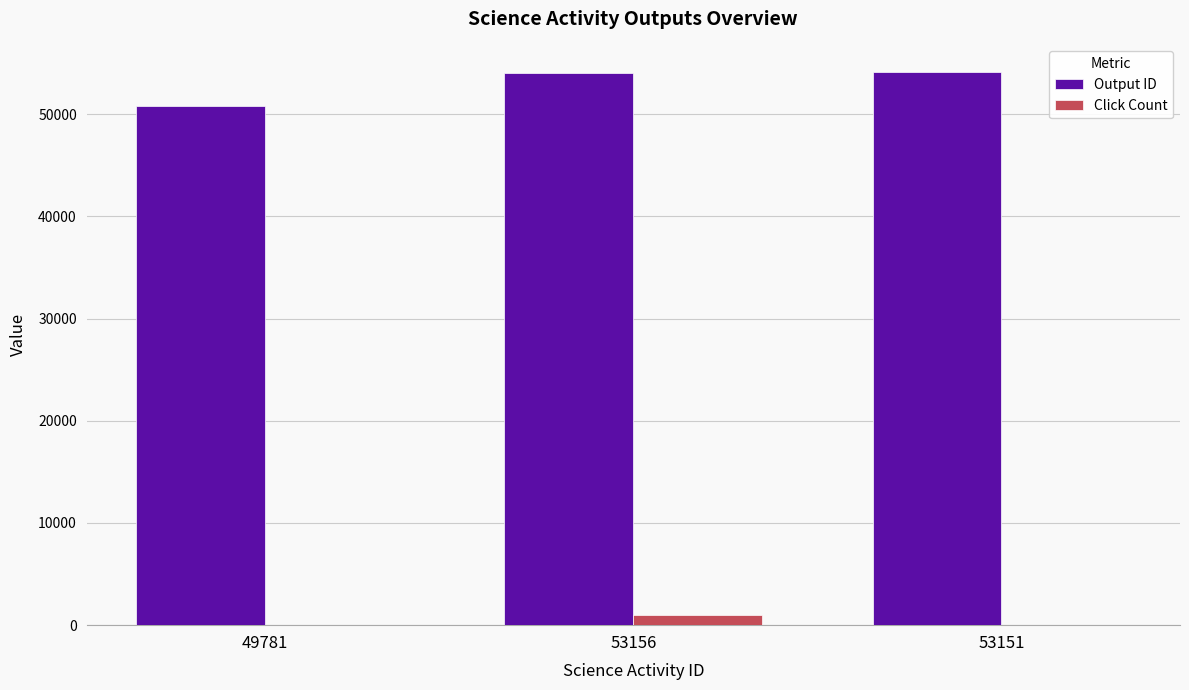

True or false: Click Count has a value of 978 at 53156.

True